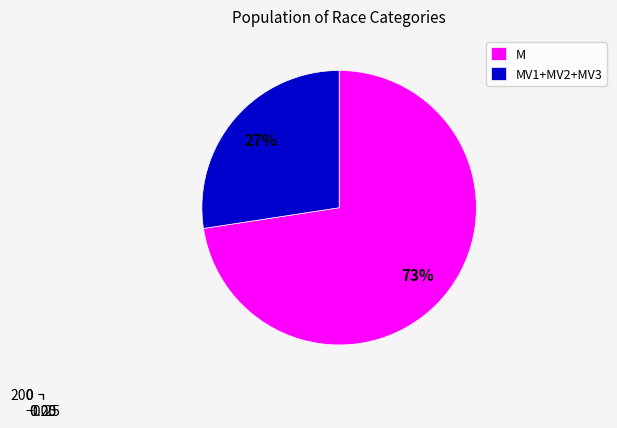

Between M and MV2, which is larger?

M